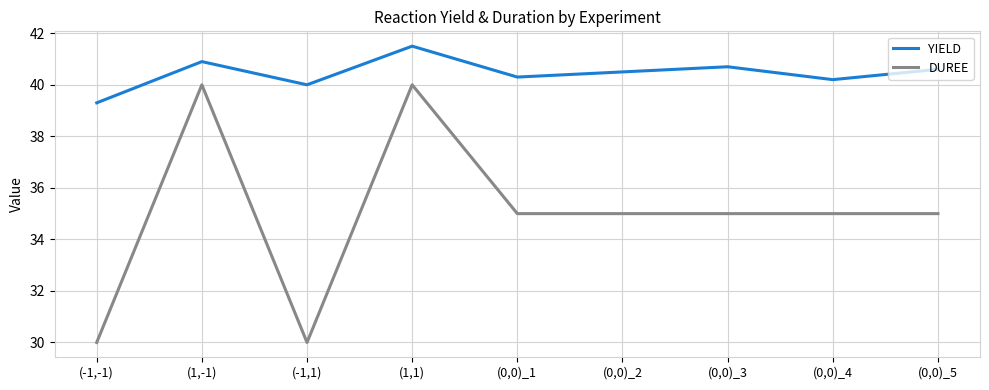

The DUREE series shows 12.4 at (0,0)_1. True or false?

False